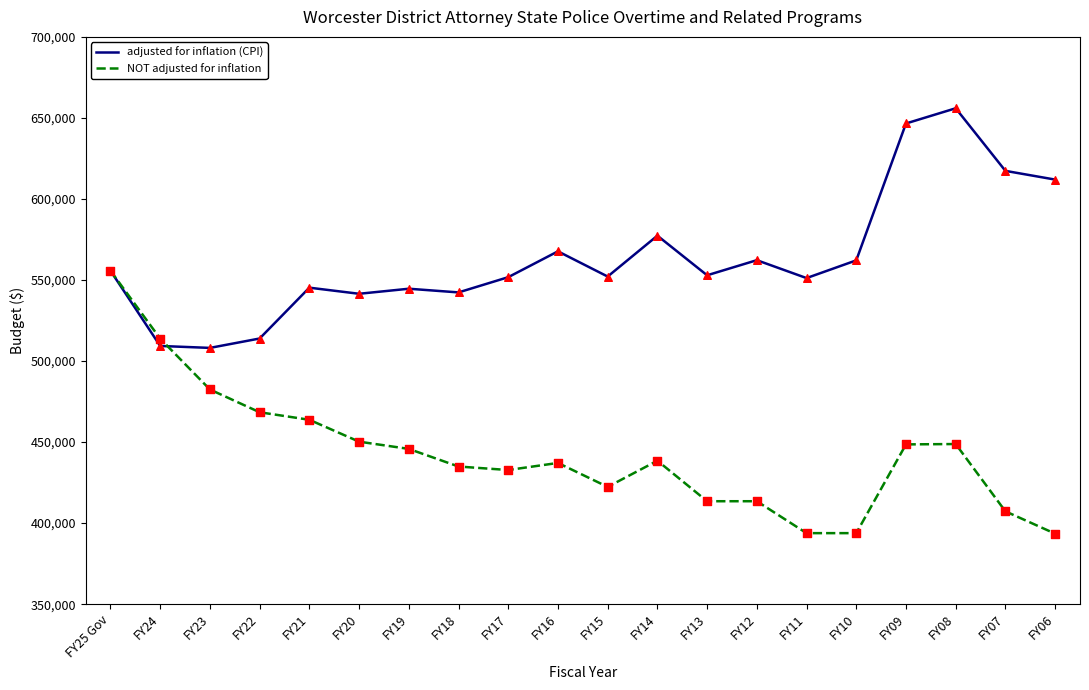

At how many categories does at least one series exceed 396389?

20